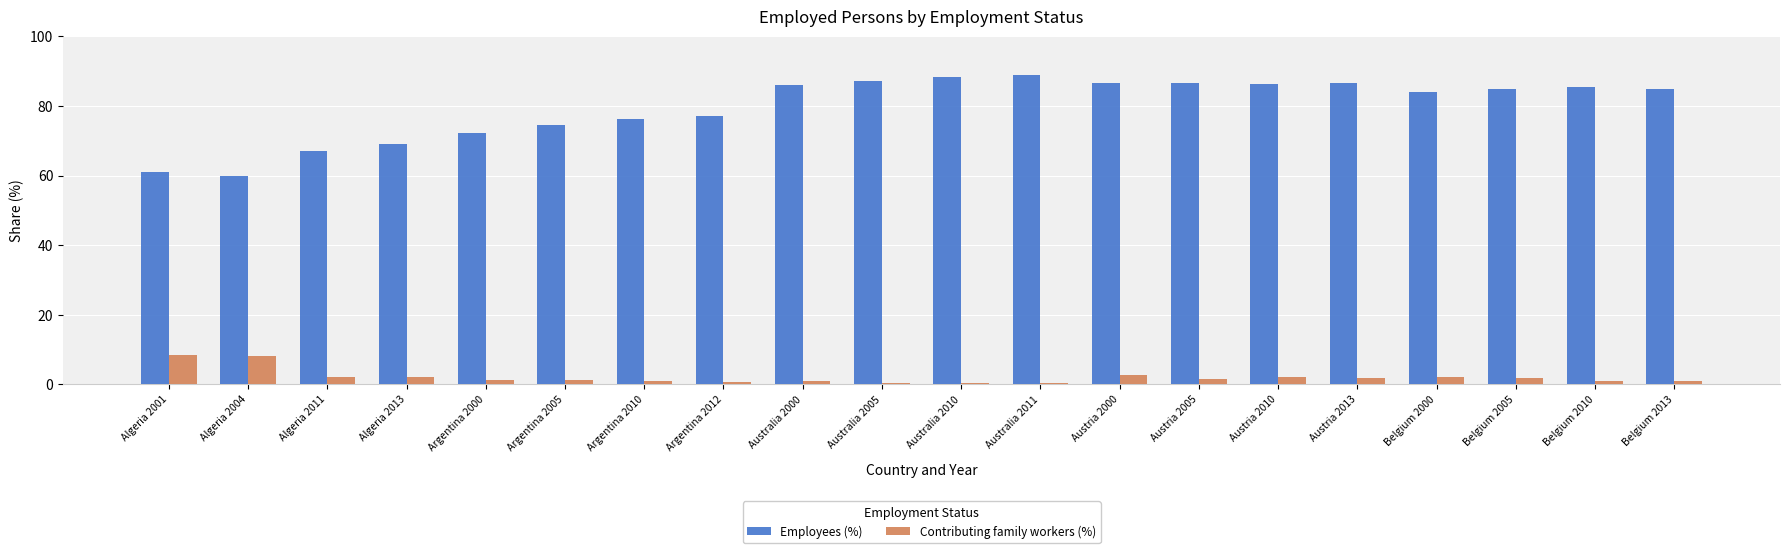

Which series changed the most between Algeria 2004 and Belgium 2010?

Employees (%)